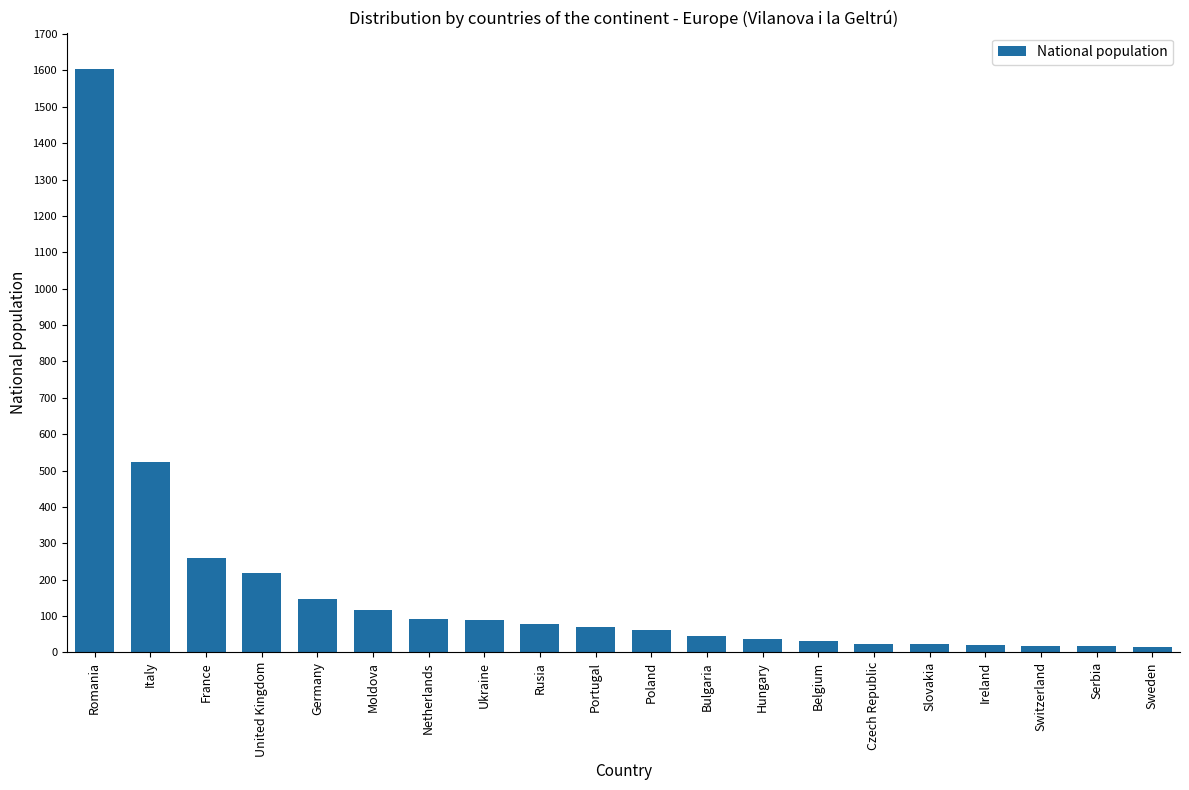

Which has a higher value, Slovakia or Portugal?

Portugal